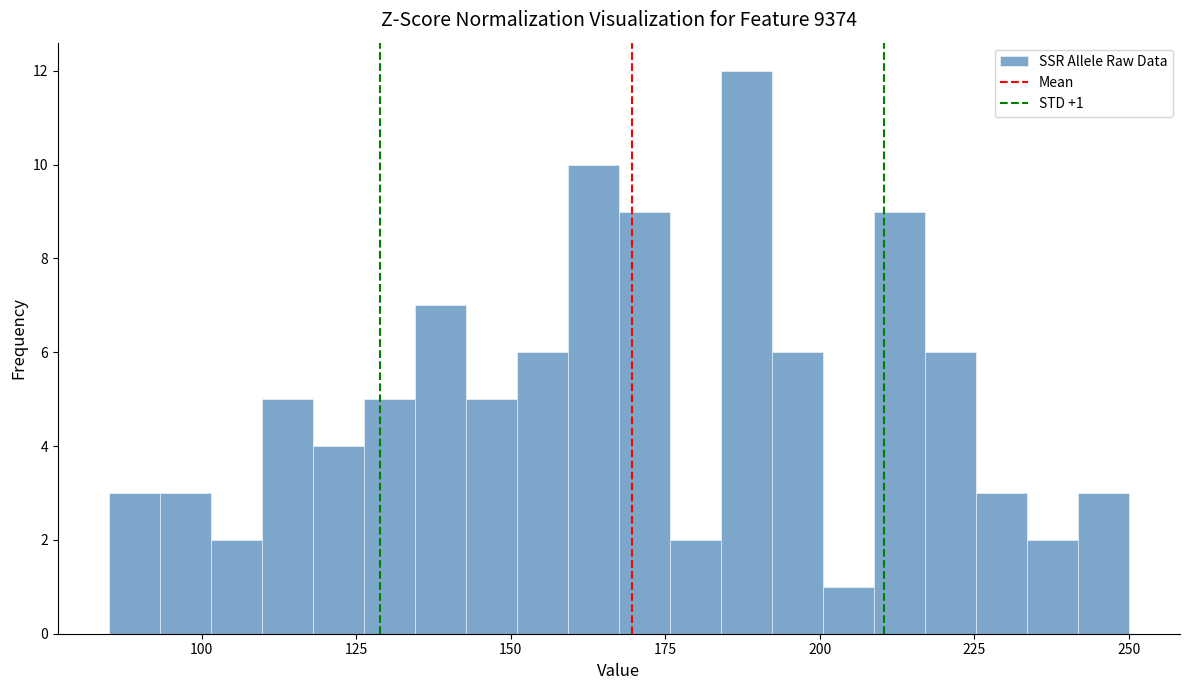

Read against the x-axis, roughly where is the centre of the tallest bar?

190